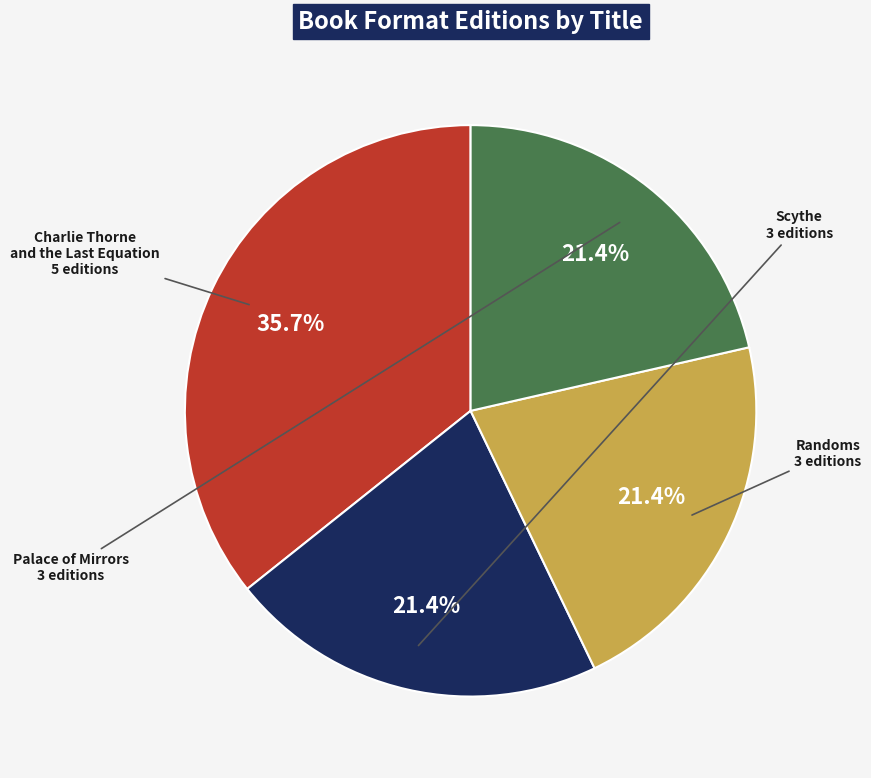

To the nearest percent, what portion does Randoms represent?

21%